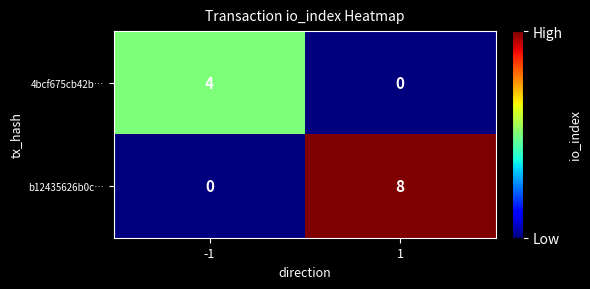

Which series has the widest spread of values?

b12435626b0c…